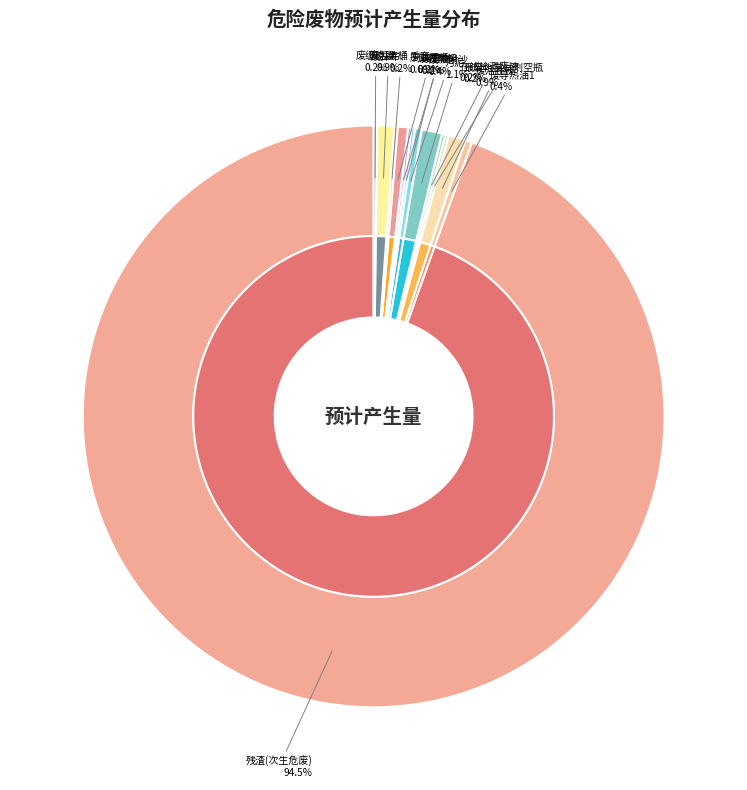

Is it true that 报废化学试剂空瓶 is 0% of the pie?

True